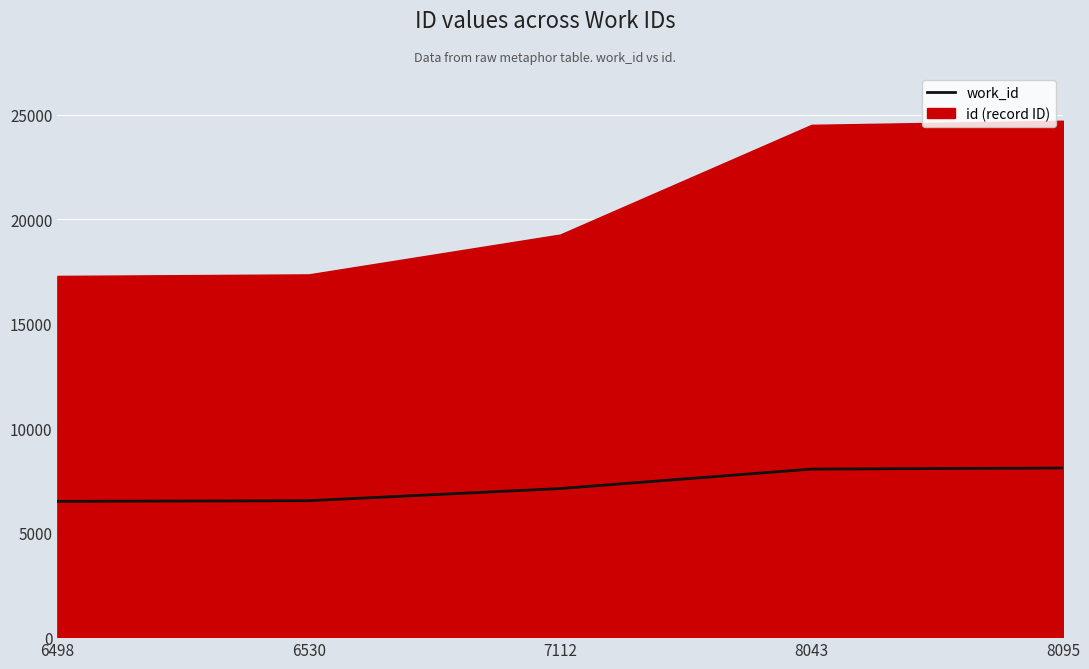

Count the number of categories in the chart.

5